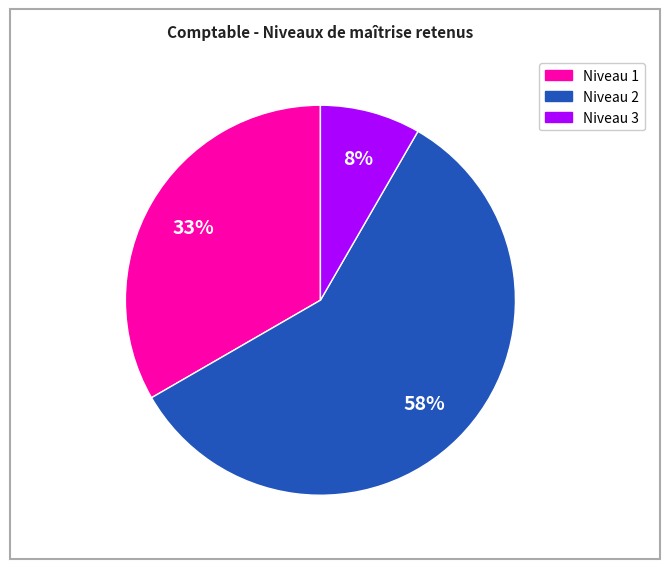

To the nearest percent, what is the average slice percentage?

33%